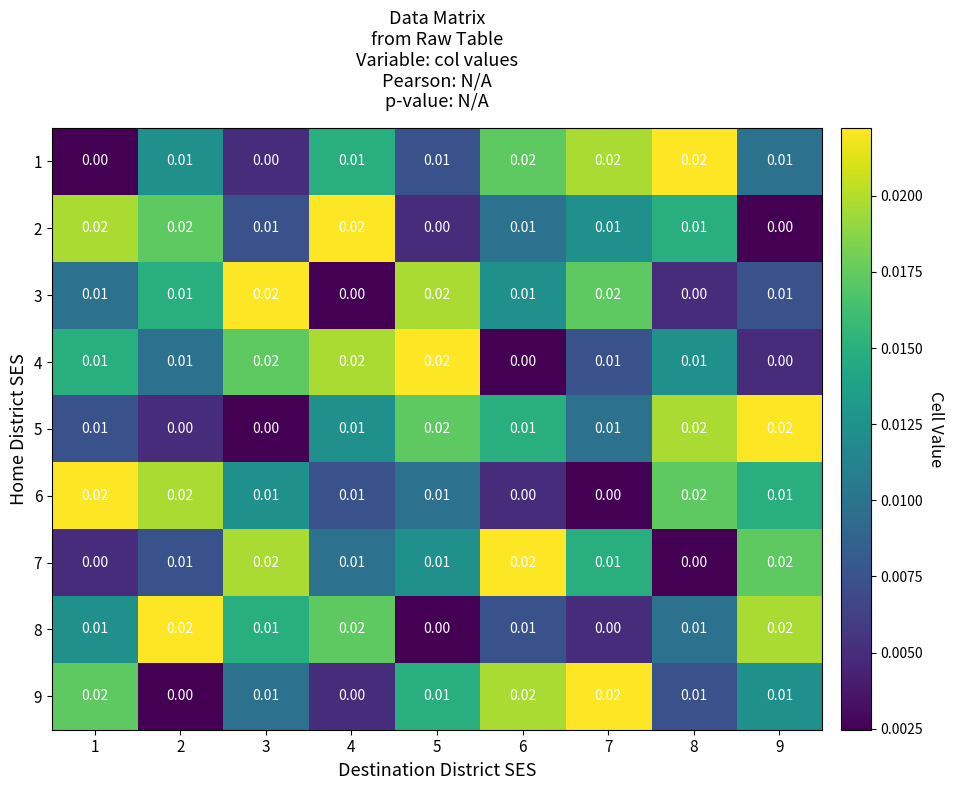

Is the value of 7 at 7 greater than the value of 1 at 8?

No